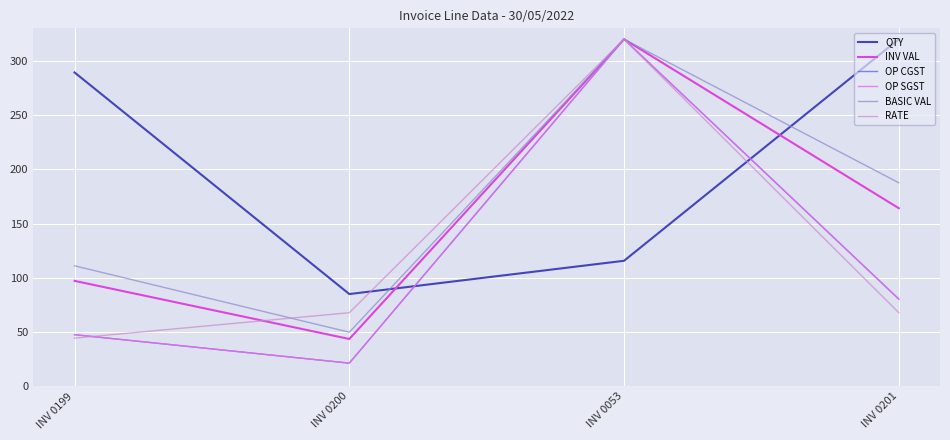

What is the average value of the OP SGST series?

117.4